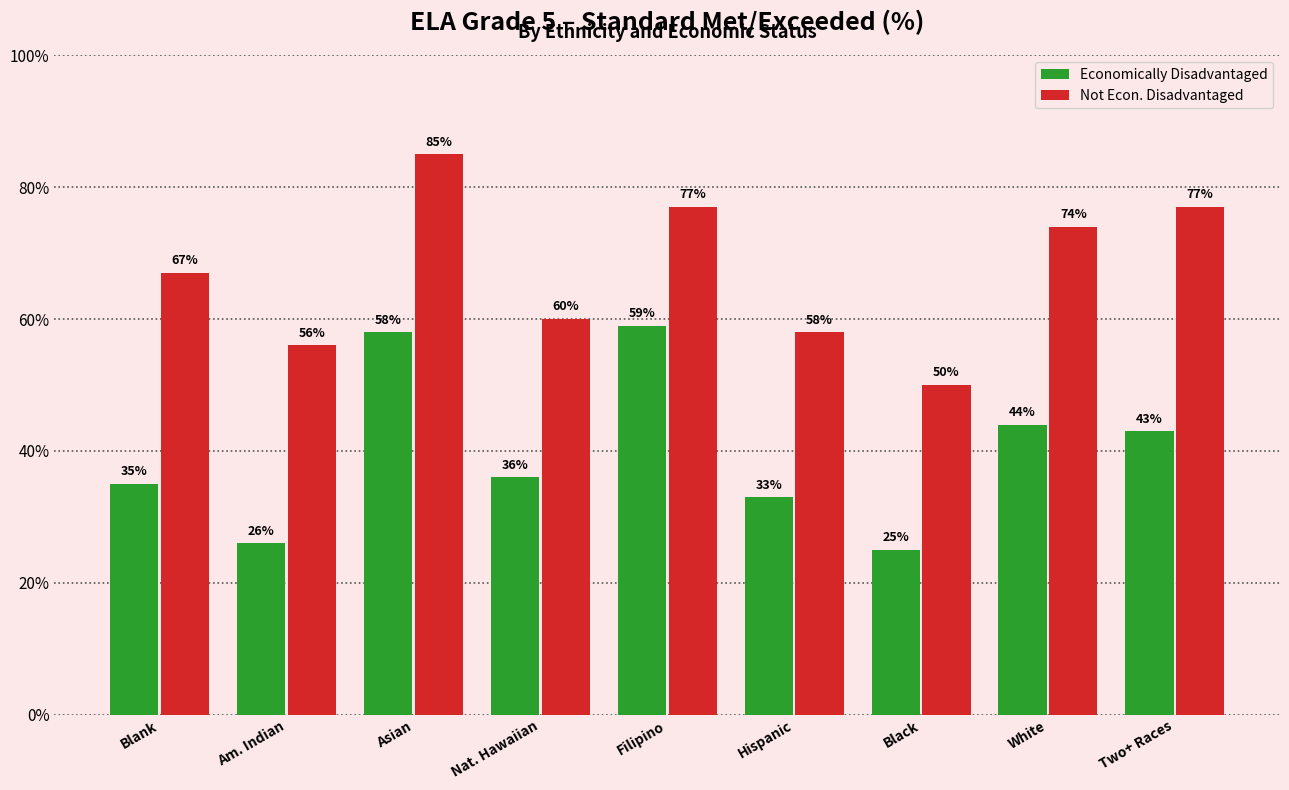

Reading left to right, what are all the values shown in this chart?

Economically Disadvantaged: 35	26	58	36	59	33	25	44	43
Not Econ. Disadvantaged: 67	56	85	60	77	58	50	74	77